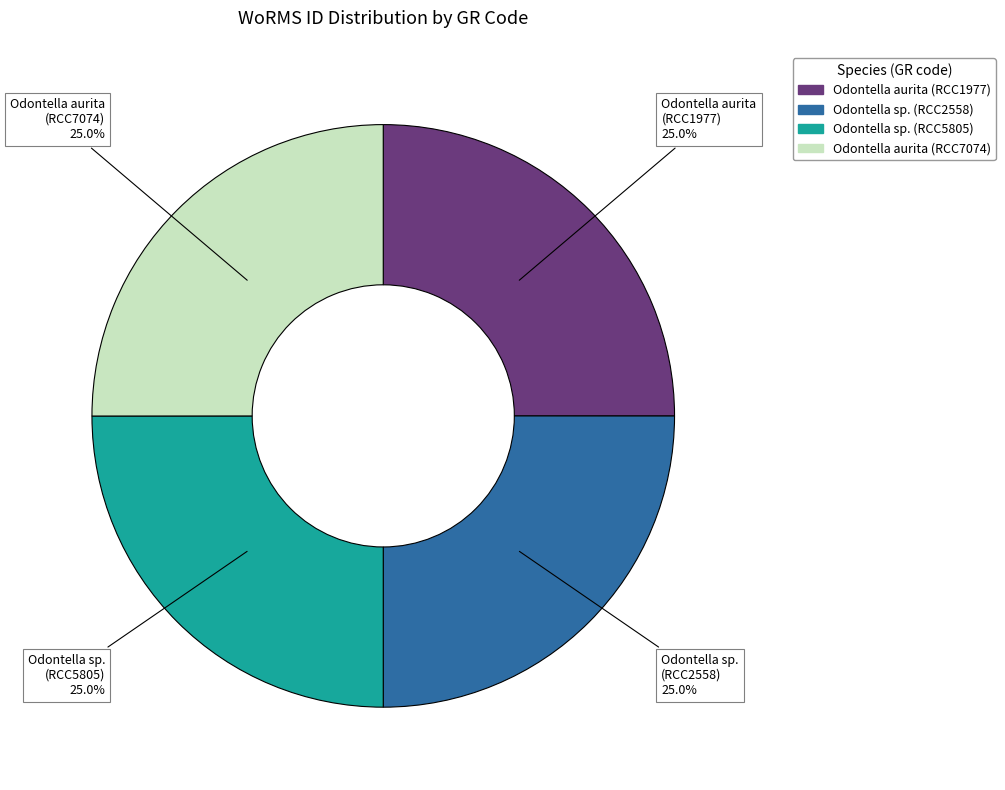

Is there a majority slice in this chart?

No